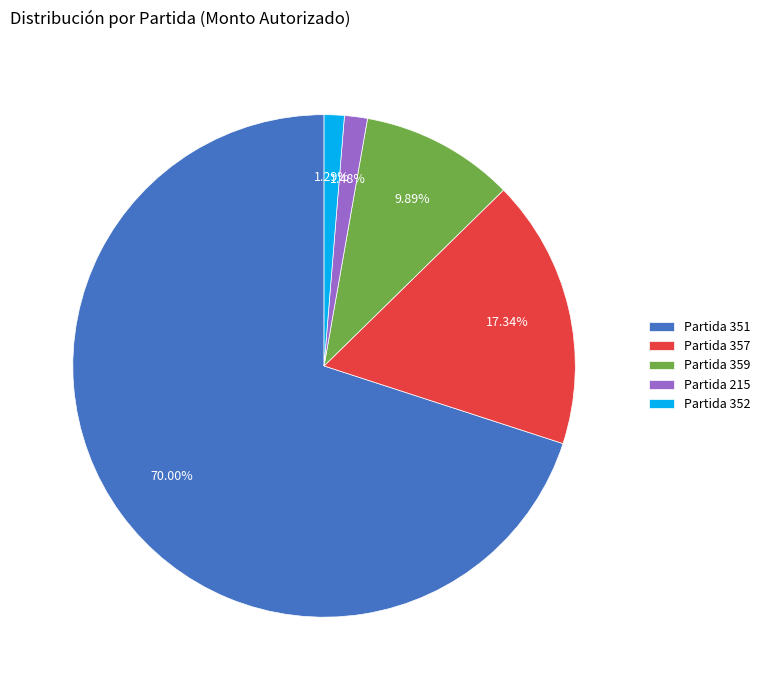

Do Partida 351 and Partida 352 together represent more than half of the pie?

Yes